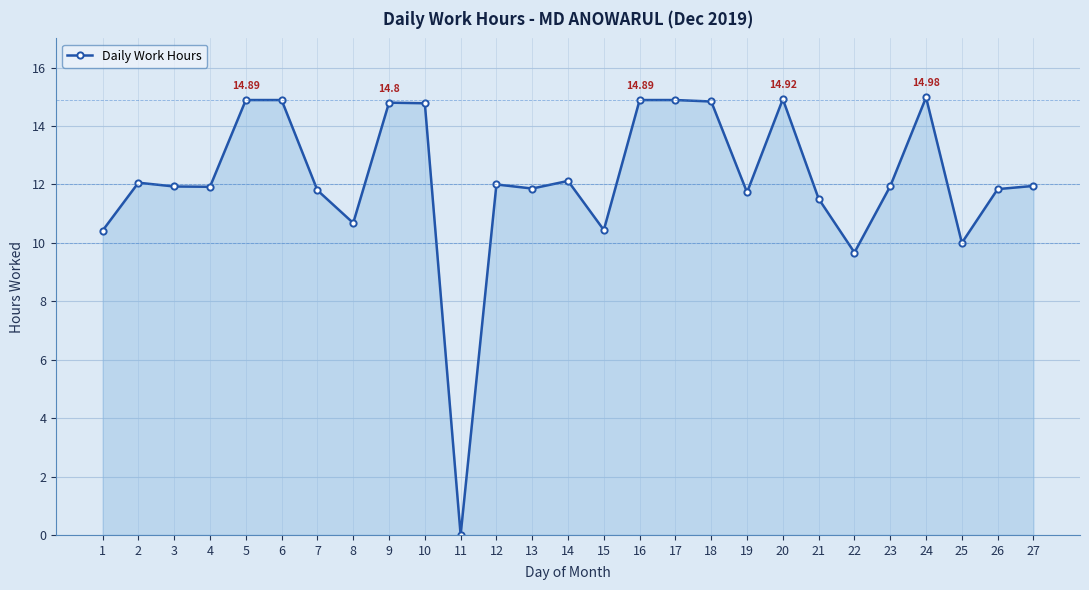

Does the chart display data point markers on the line(s)?

Yes